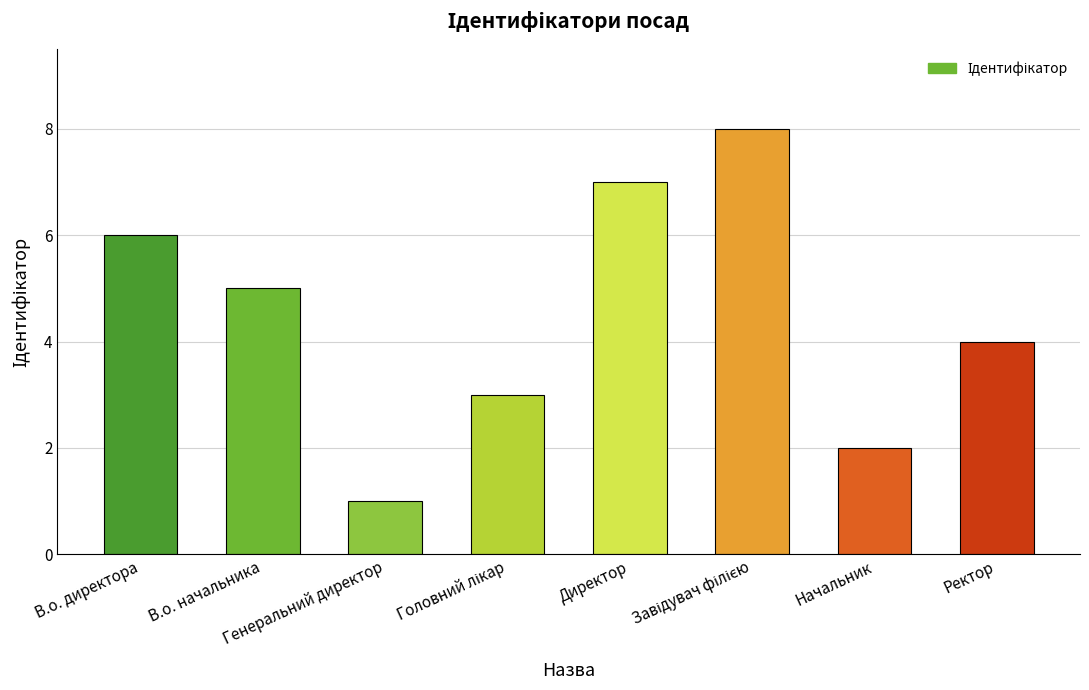

What is the greatest value displayed?

8